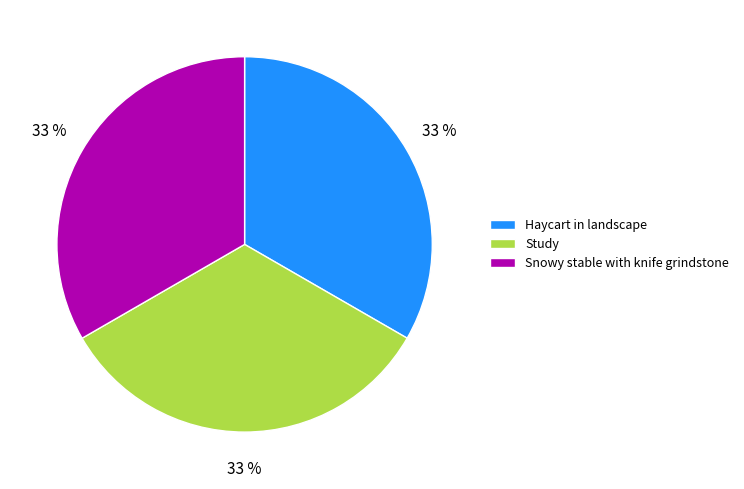

Is it true that Study is 33% of the pie?

True